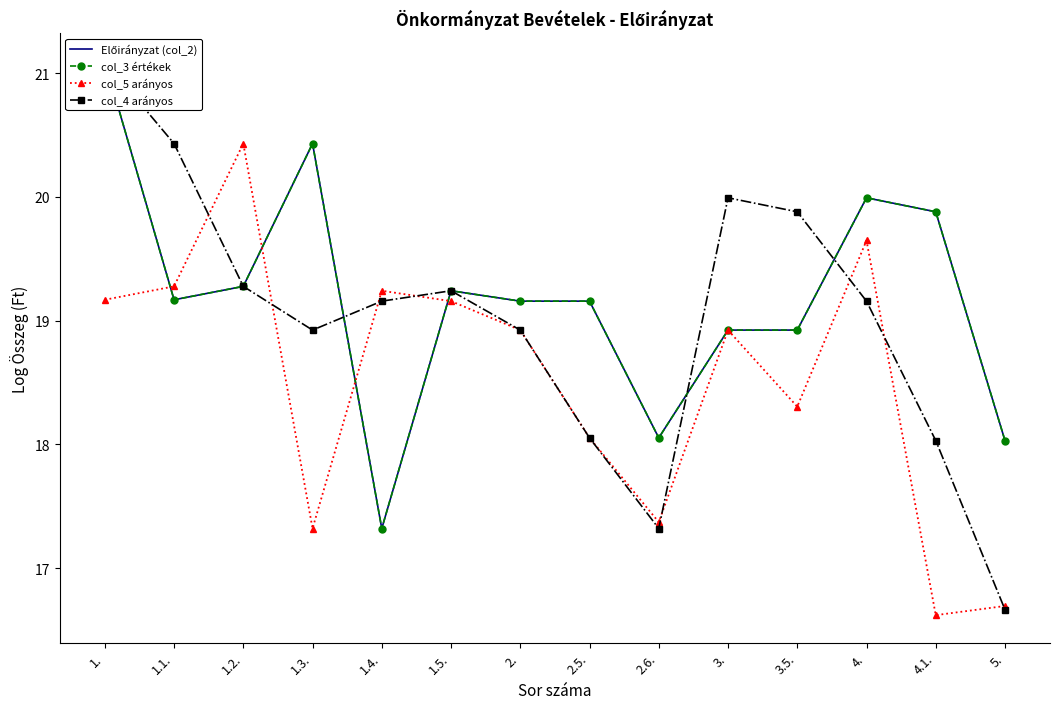

Read the col_5 arányos value at 2.5..

18.1